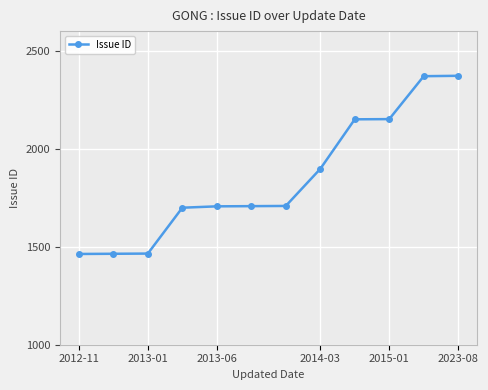

What is the smallest value displayed?

1463